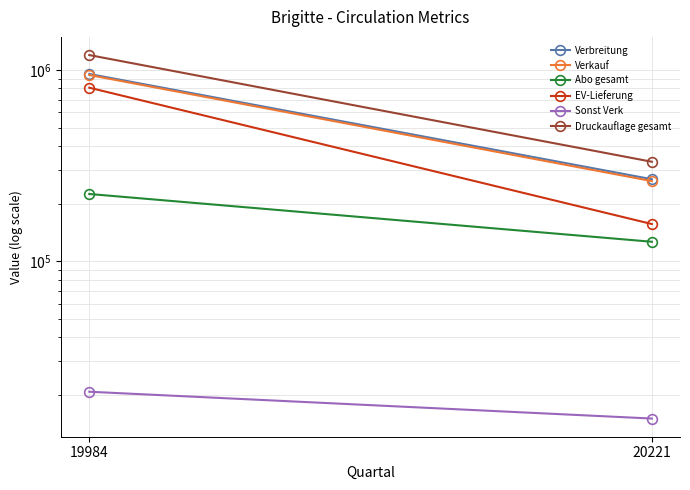

What is the average value of the Druckauflage gesamt series?

763646